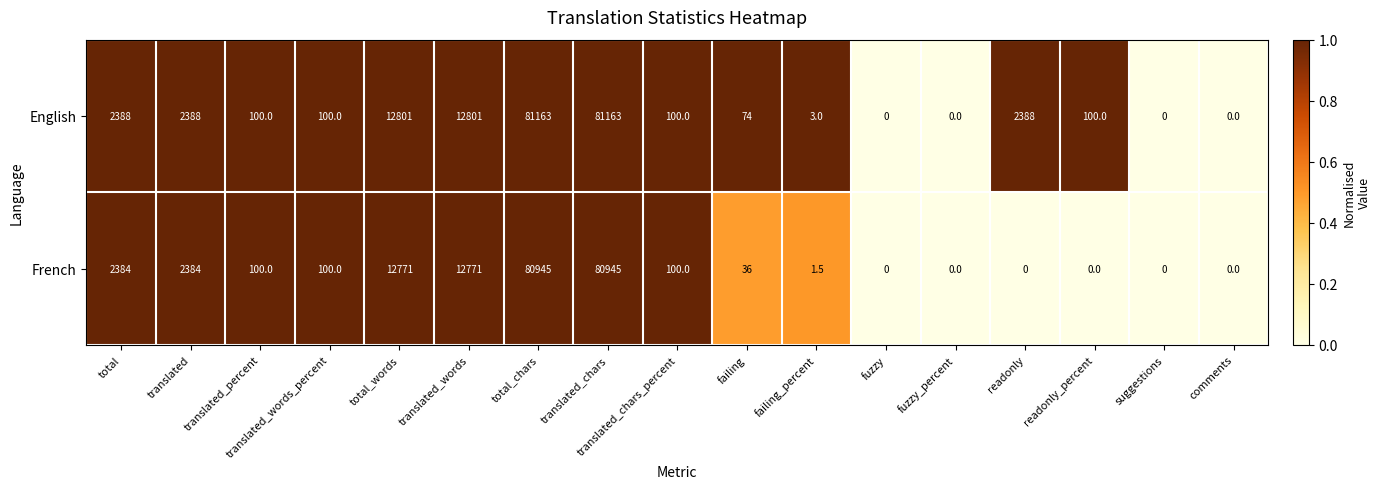

Rank the series by their maximum value, from lowest to highest.

French, English